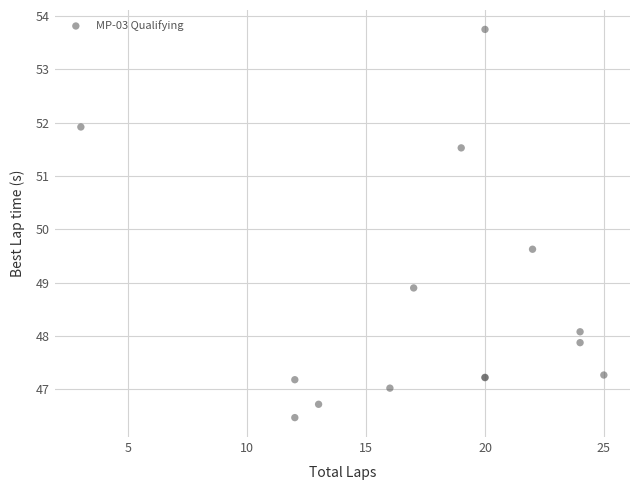

What Y value in the scatter plot is closest to 50?

49.6